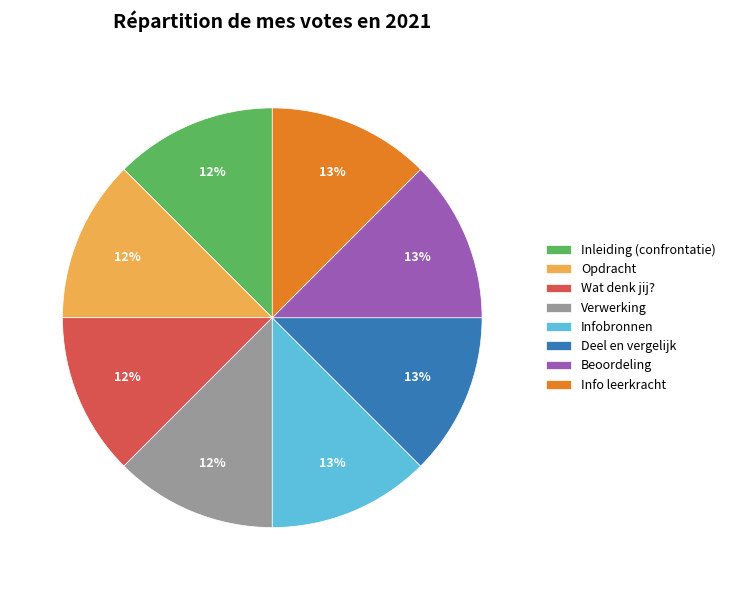

What percentage is the Info leerkracht slice, to the nearest percent?

13%